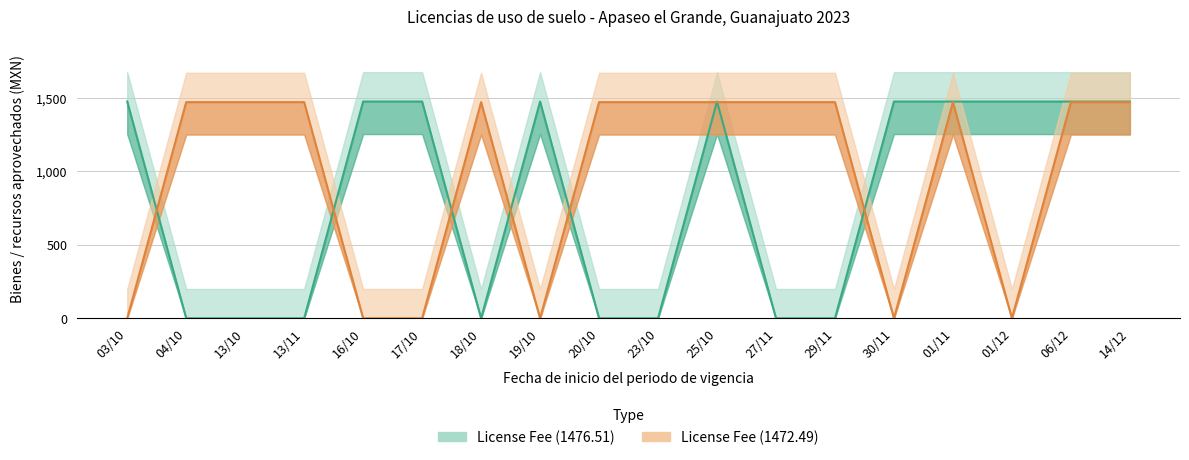

True or false: License Fee (1472.49) has a value of 2341.4 at 20/10.

False